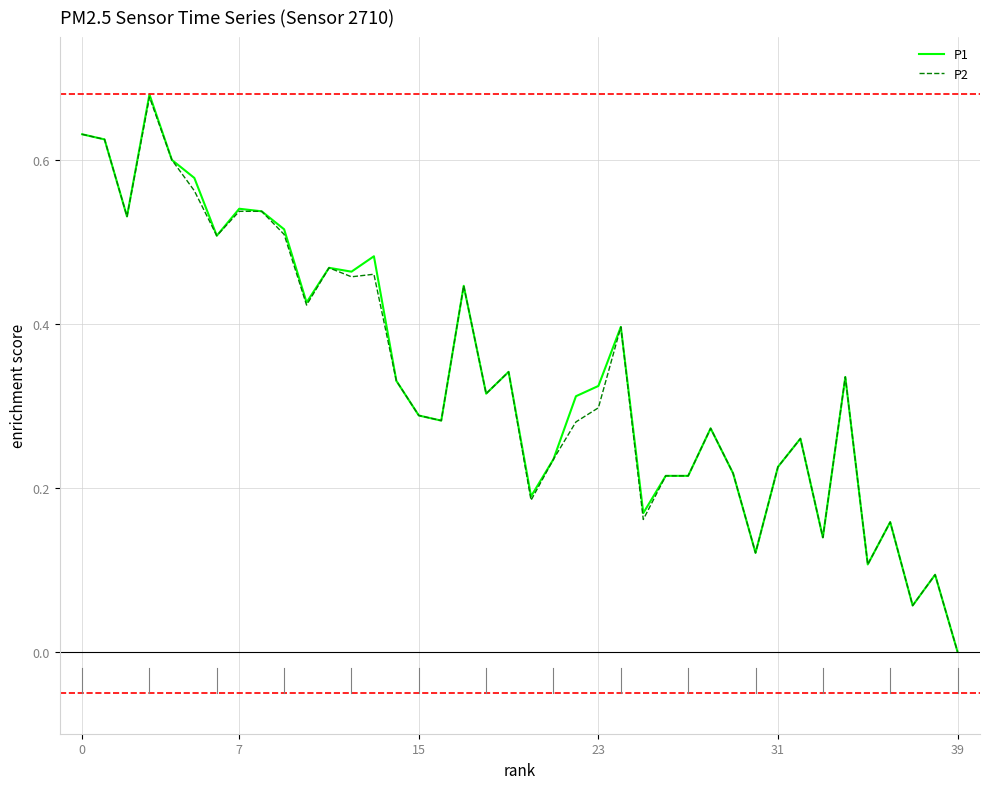

Which series has the widest spread of values?

P1